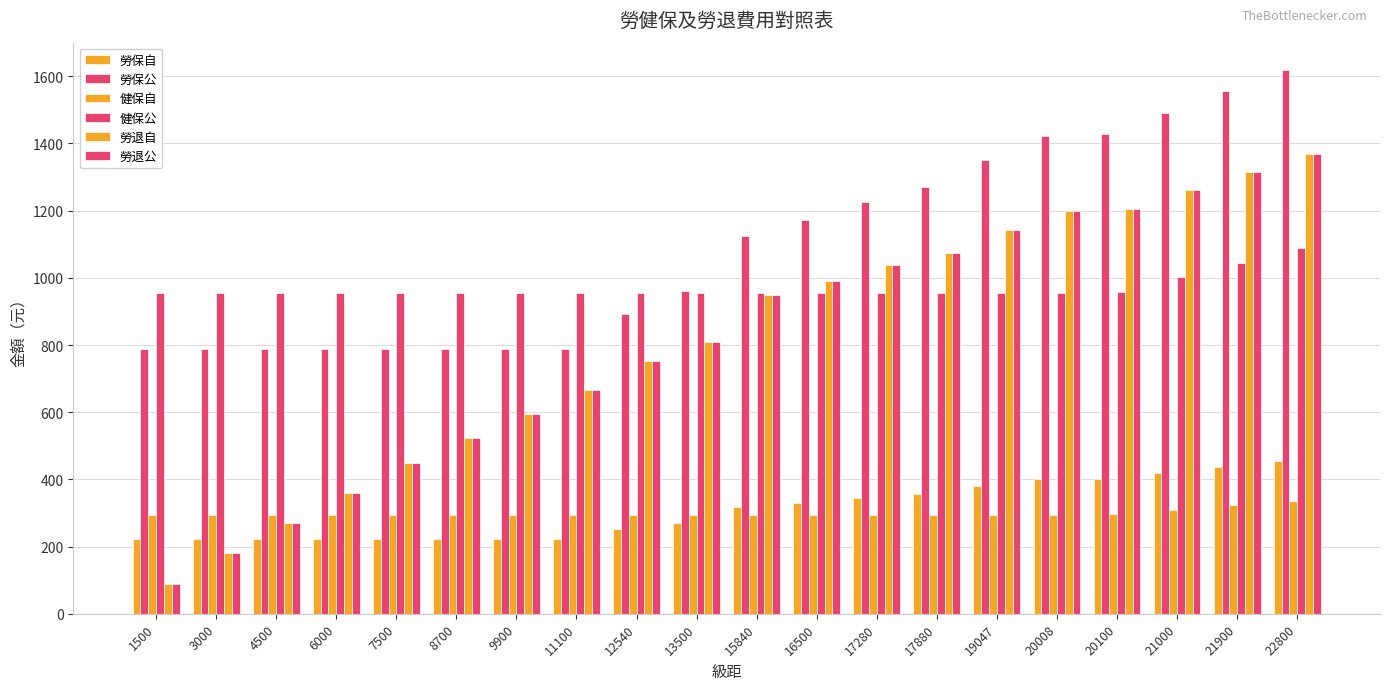

Are the bars horizontal?

No